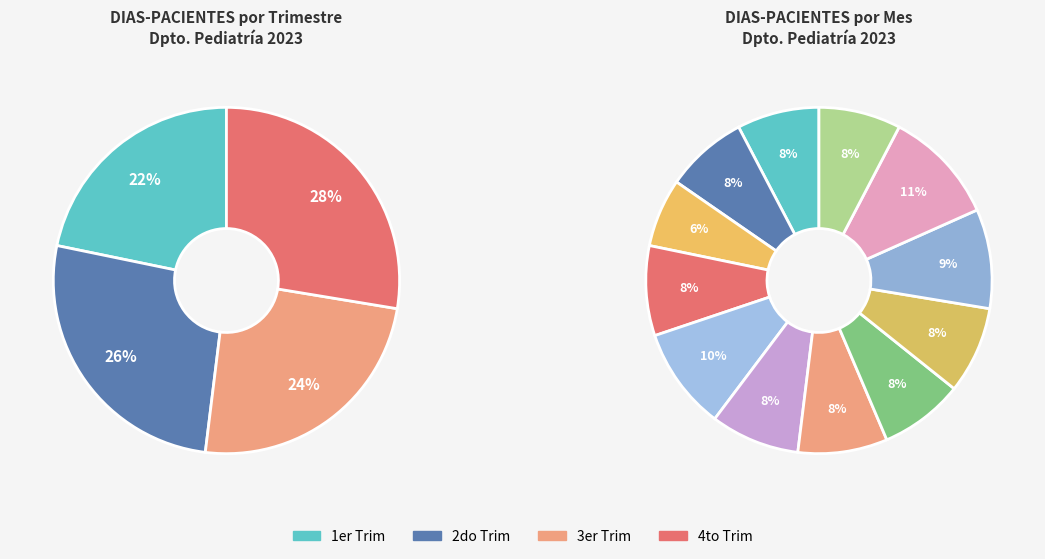

True or false: Mar-23 accounts for 6% of the total.

True